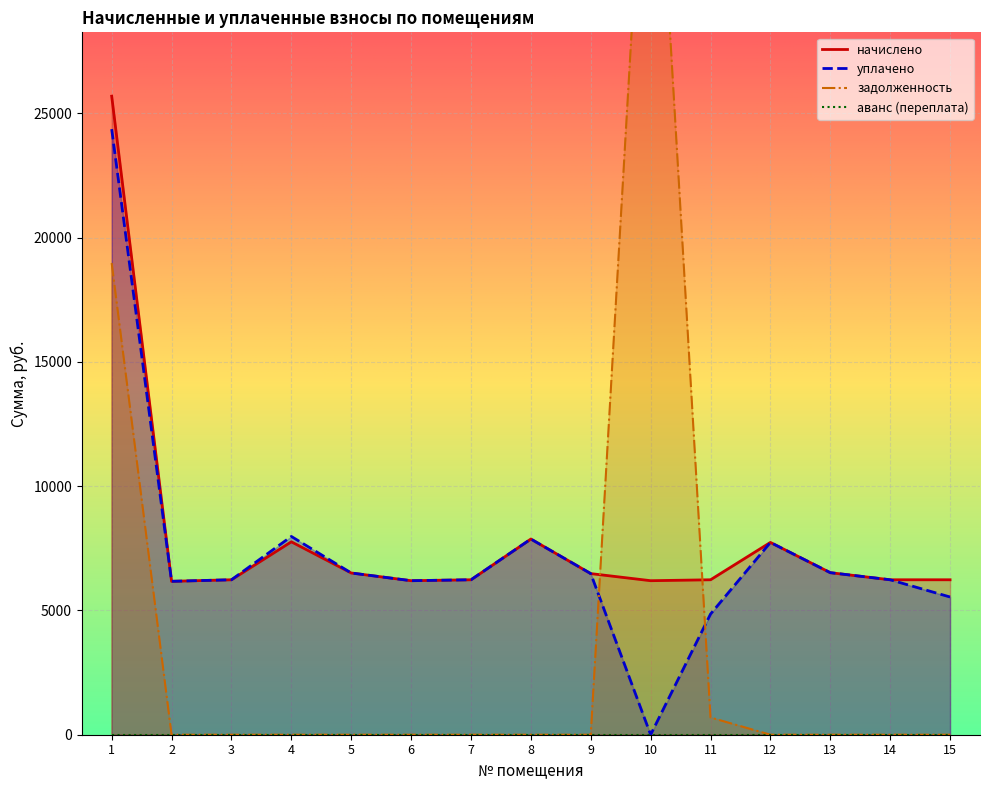

Which category has the highest value in the уплачено series?

1